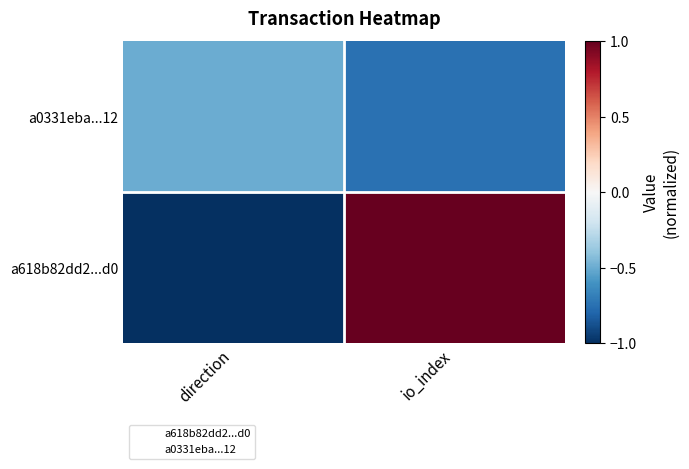

What are all the series names shown in the legend?

a618b82dd2...d0, a0331eba...12